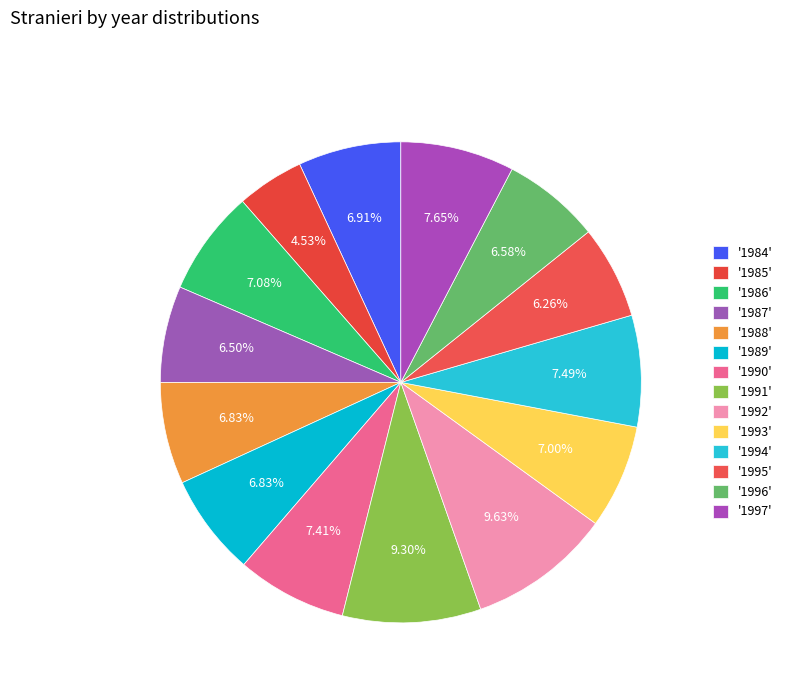

How many segments does this pie chart have?

14